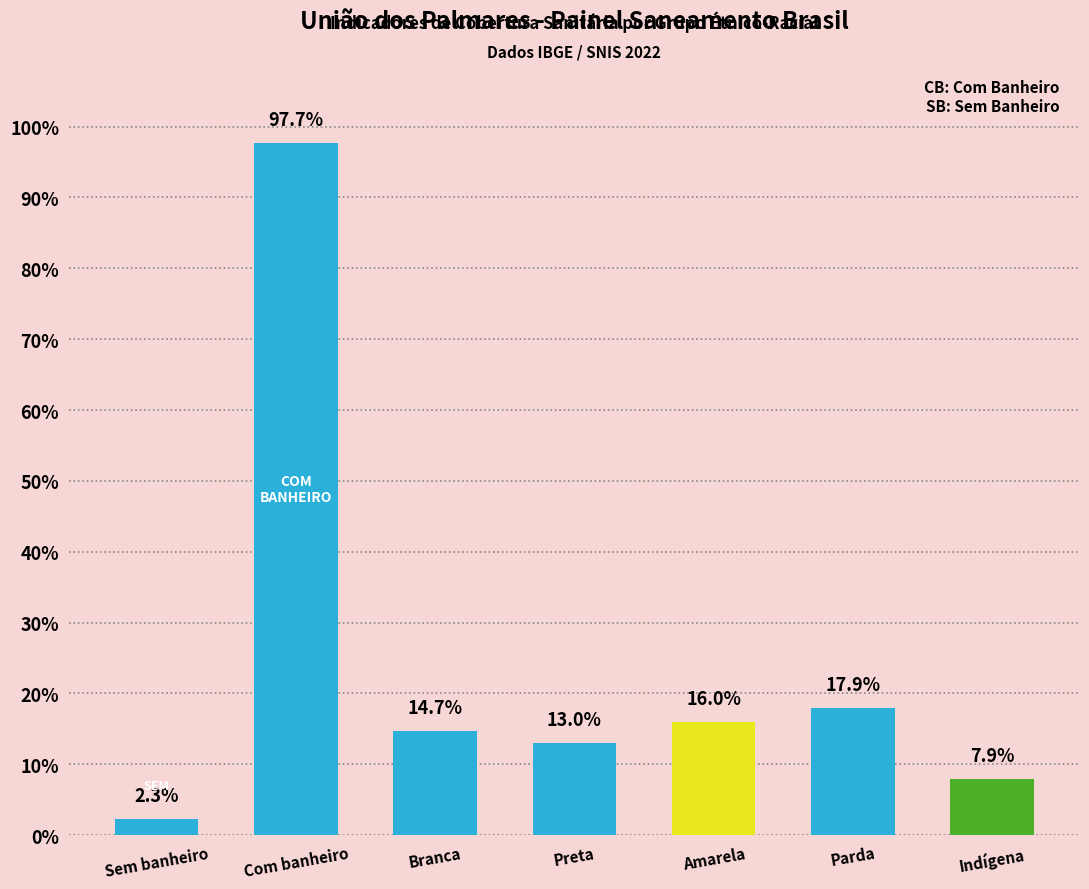

Does the chart contain any negative values?

No